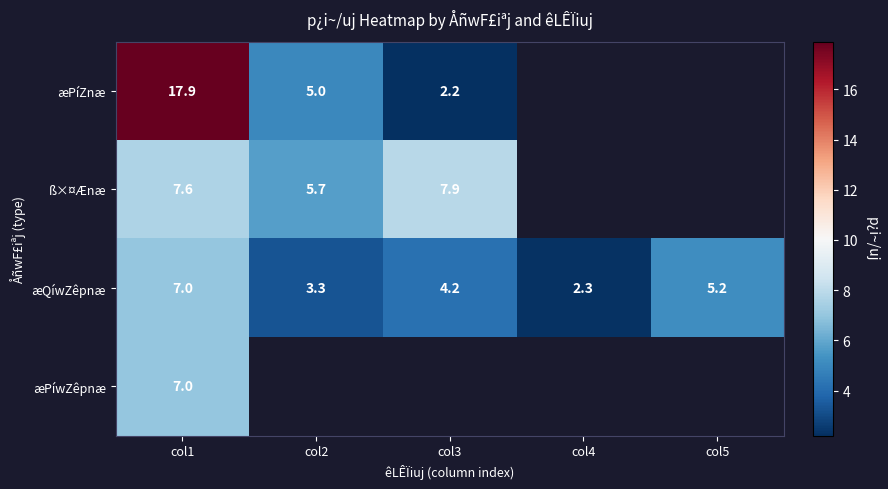

At how many categories does at least one series exceed 17?

1